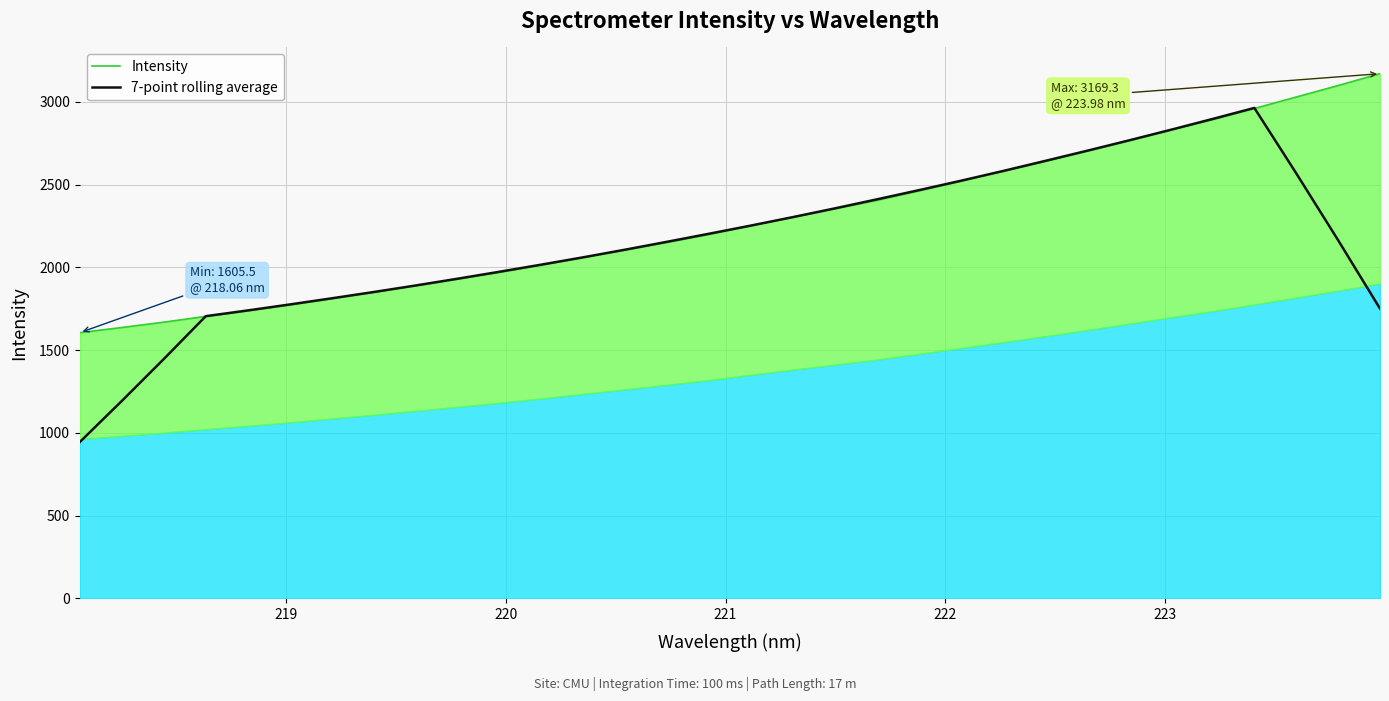

What is the highest value of the 7-point rolling average series?

2962.6